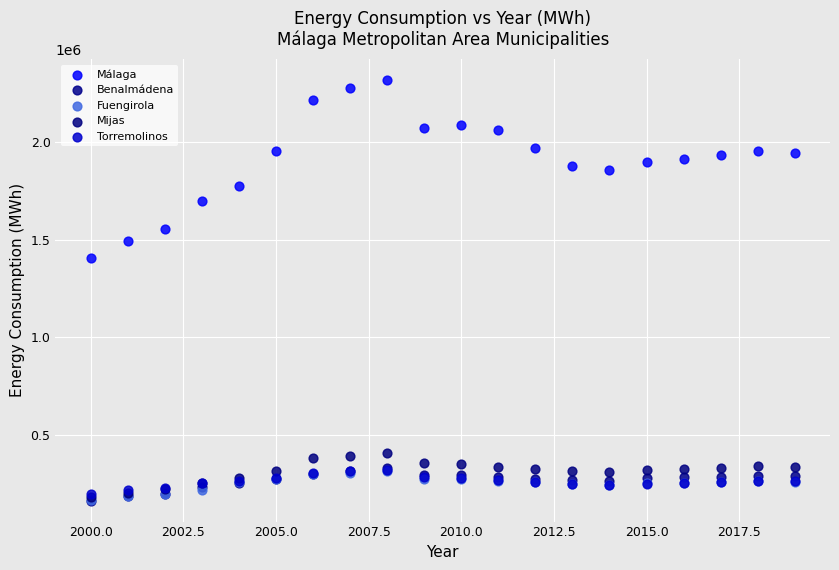

Across all series, what Y value is closest to 1239870?

1404783.0